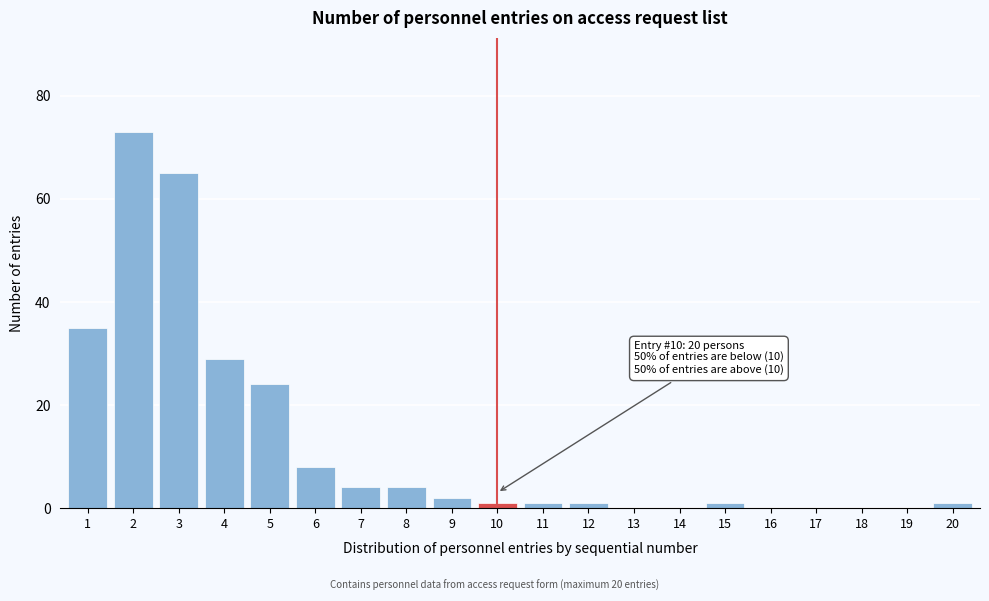

Reading left to right, what are all the values shown in this chart?

1=35	2=73	3=65	4=29	5=24	6=8	7=4	8=4	9=2	10=1	11=1	12=1	13=0	14=0	15=1	16=0	17=0	18=0	19=0	20=1